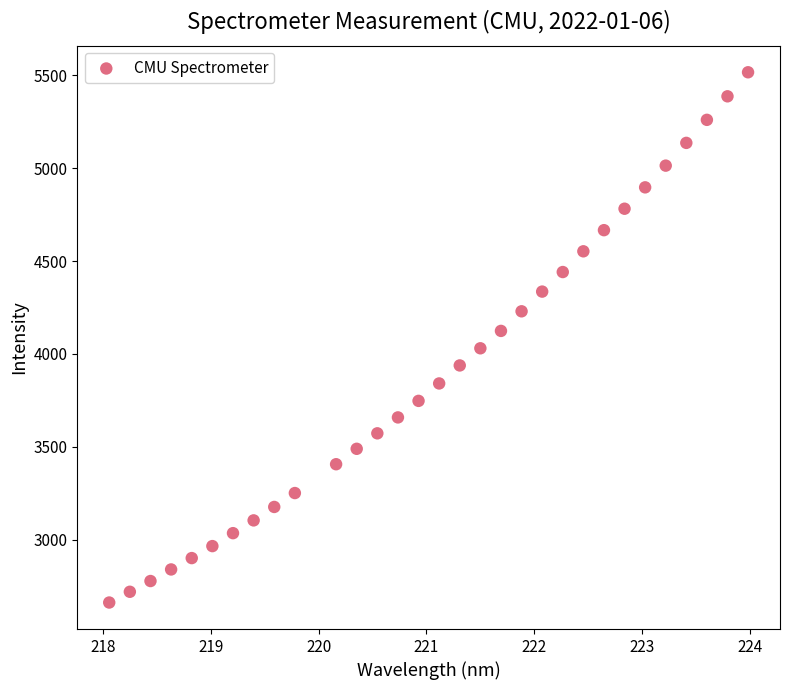

What is the range of Y values (max minus min)?

2856.0